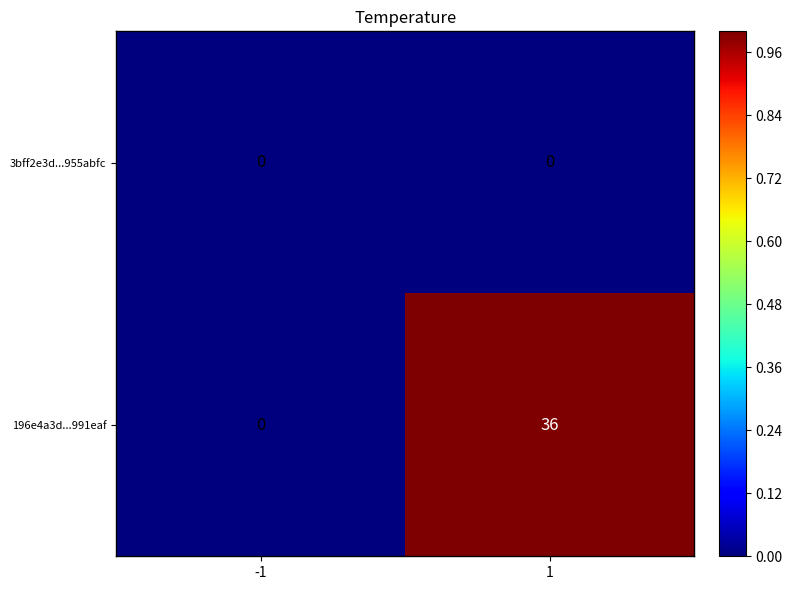

At which category is the sum across all series the highest?

1